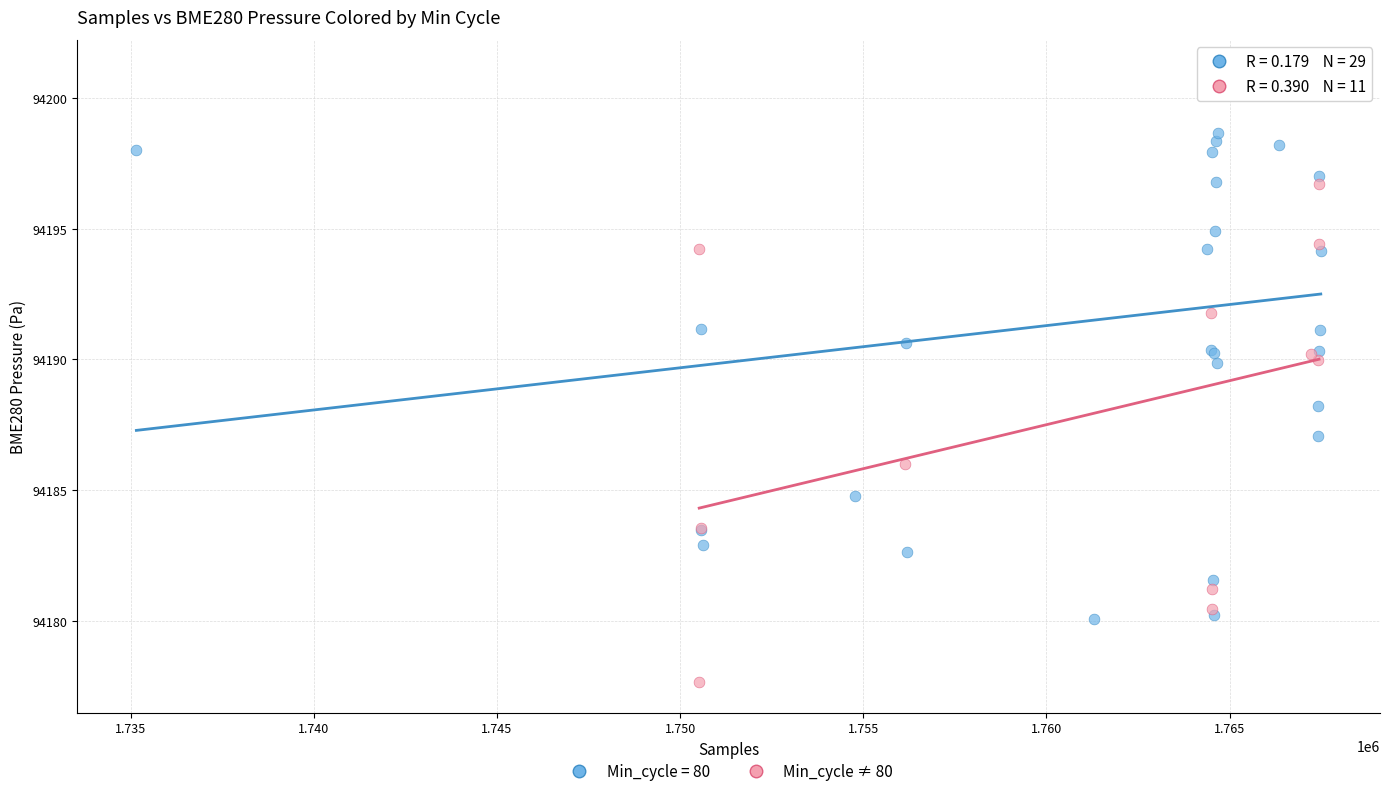

Which series reaches the minimum Y coordinate?

Min_cycle ≠ 80